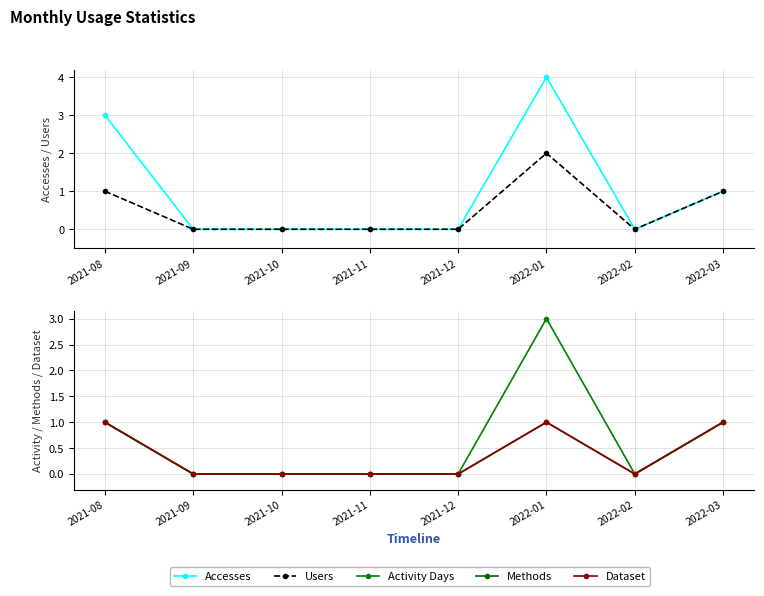

At 2022-03, list the series in order from largest to smallest.

Accesses, Users, Activity Days, Methods, Dataset